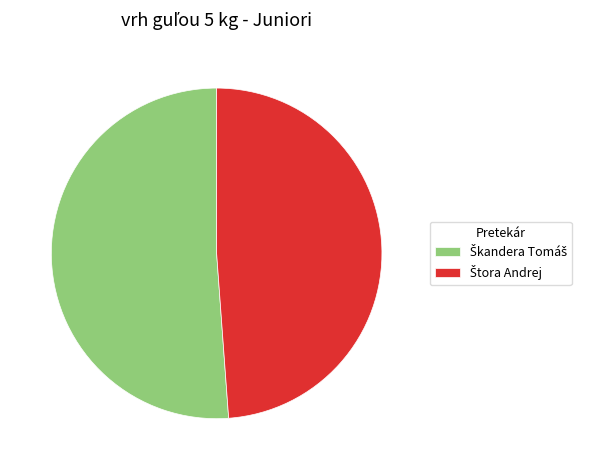

Is there any slice that represents more than half of the pie?

Yes